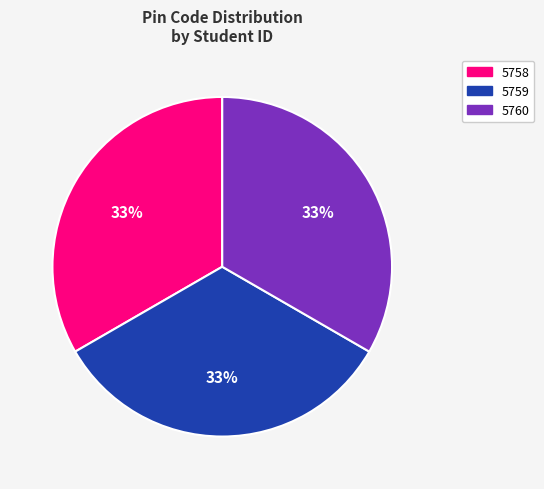

Combined, do 5760 and 5758 account for over 50%?

Yes